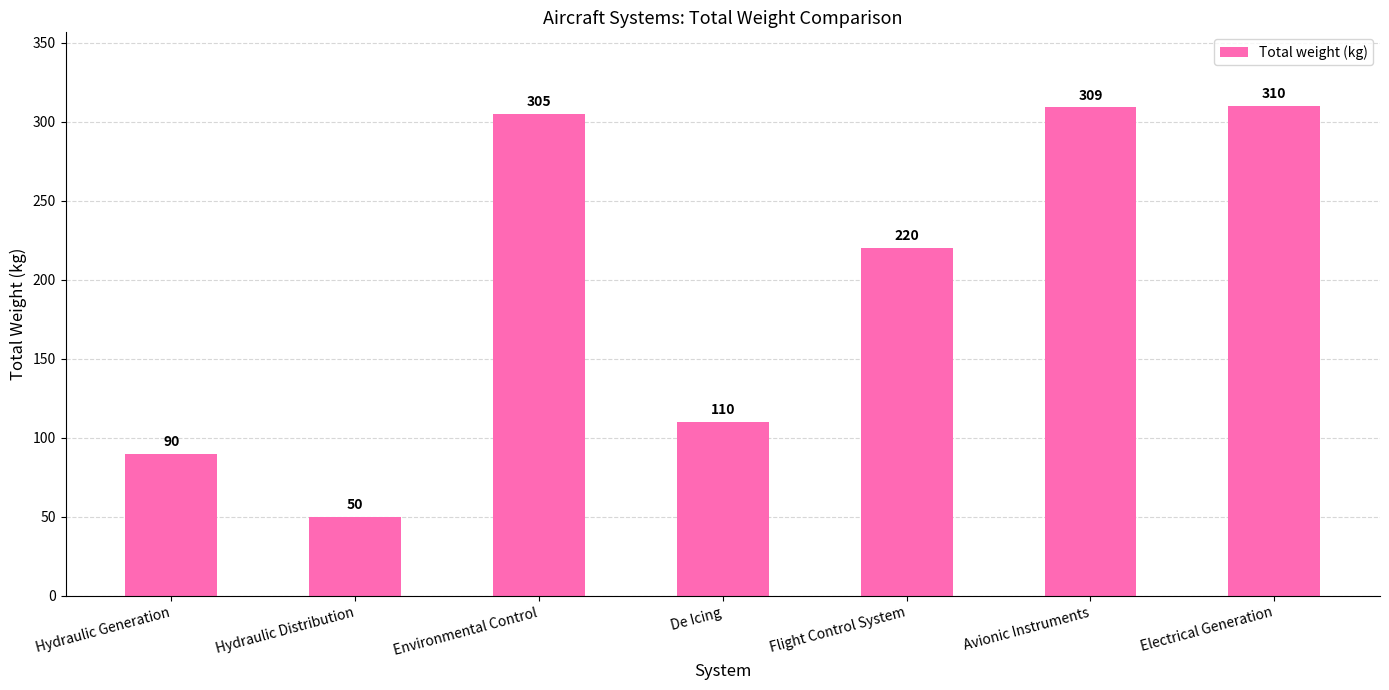

Reading left to right, transcribe all the data shown in this chart.

Hydraulic Generation=90	Hydraulic Distribution=50	Environmental Control=305	De Icing=110	Flight Control System=220	Avionic Instruments=309	Electrical Generation=310